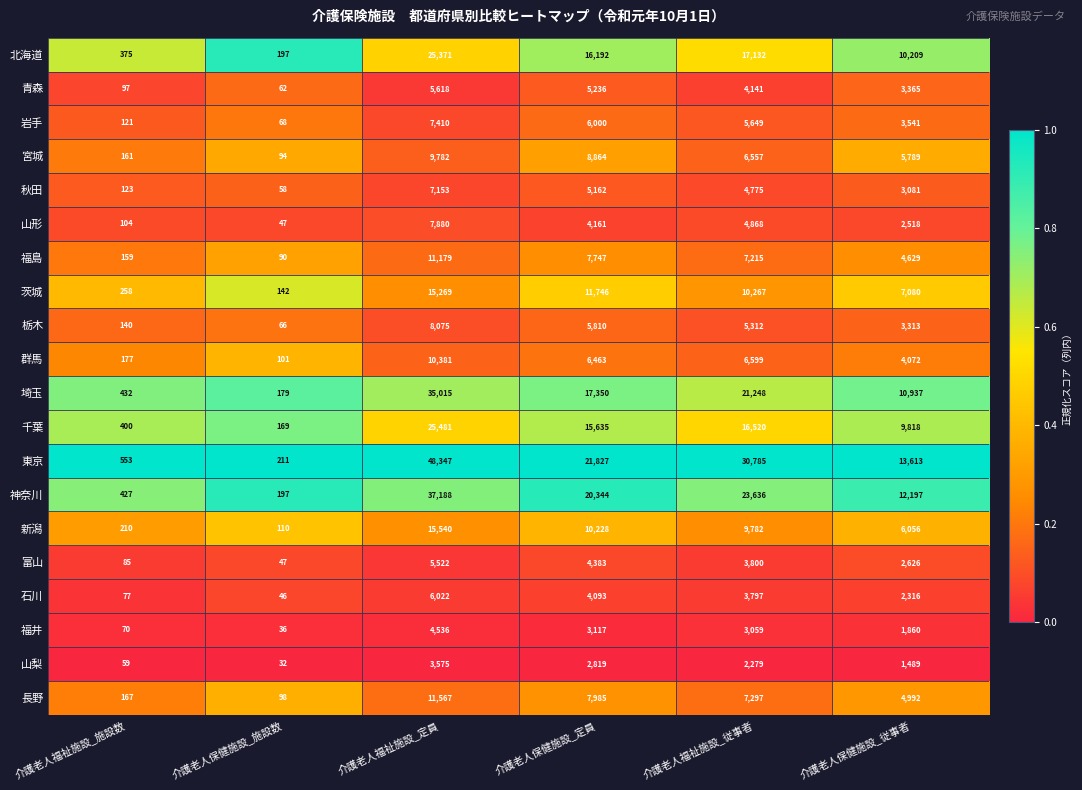

What is the sum of the 岩手 values at 介護老人福祉施設_従事者 and 介護老人保健施設_定員?

11649